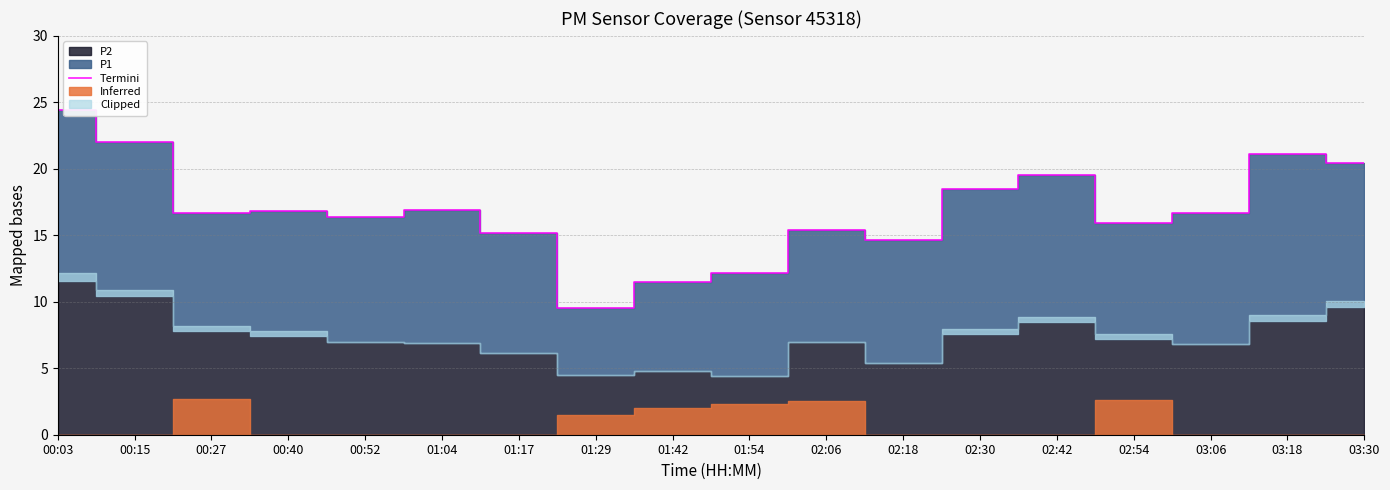

At which label does the data first exceed 16?

00:03